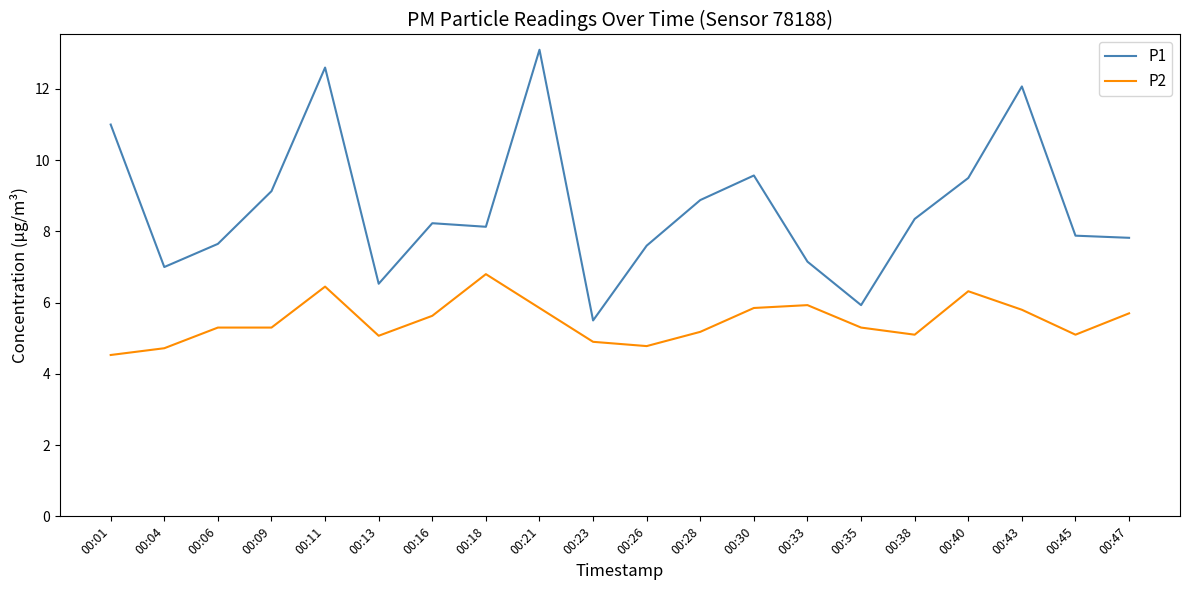

True or false: P2 and P1 cross at least once.

False